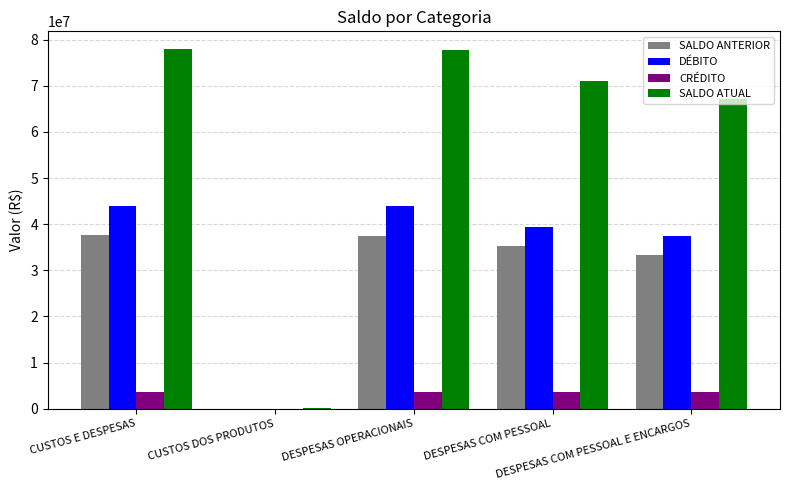

Where does the CRÉDITO series first go above 3663409?

CUSTOS E DESPESAS